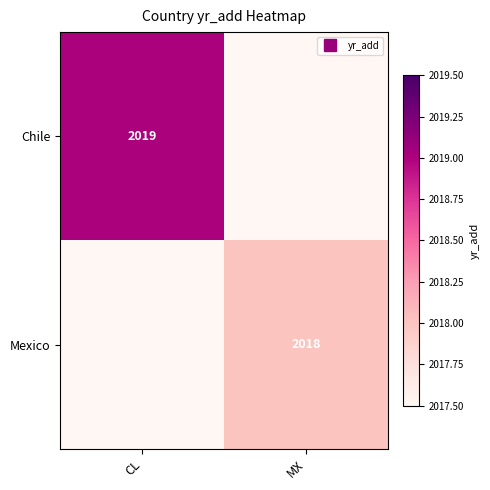

Which series has the largest range (max minus min)?

Chile